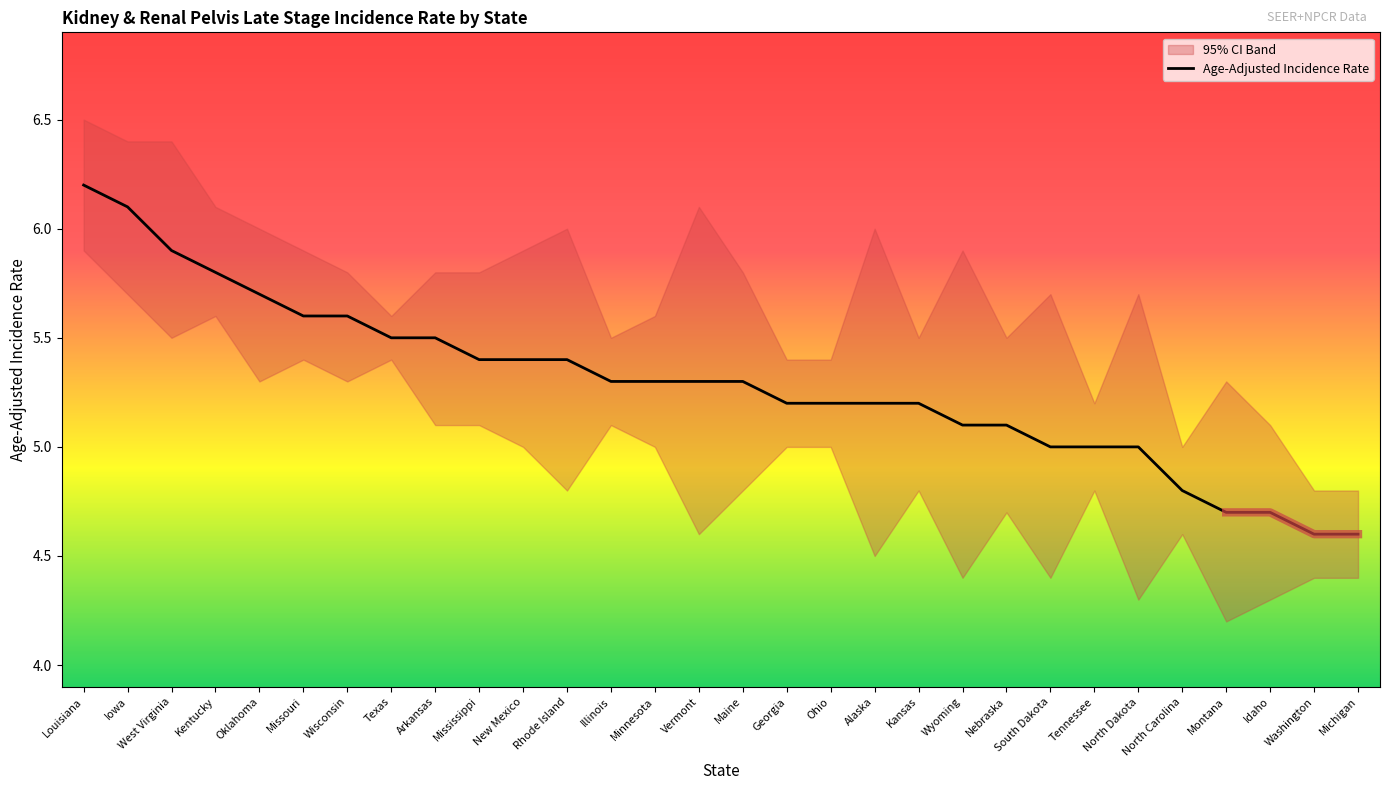

Which category has the highest value across all series?

Louisiana